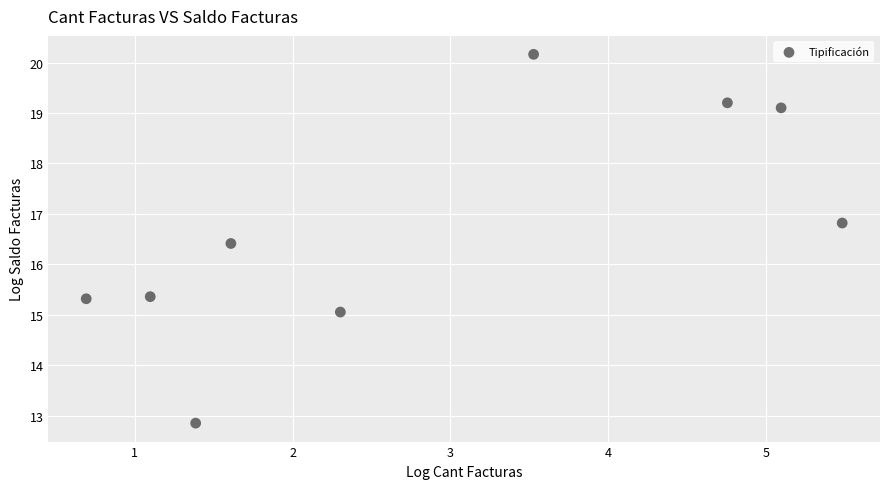

What Y value in the scatter plot is closest to 16?

16.4